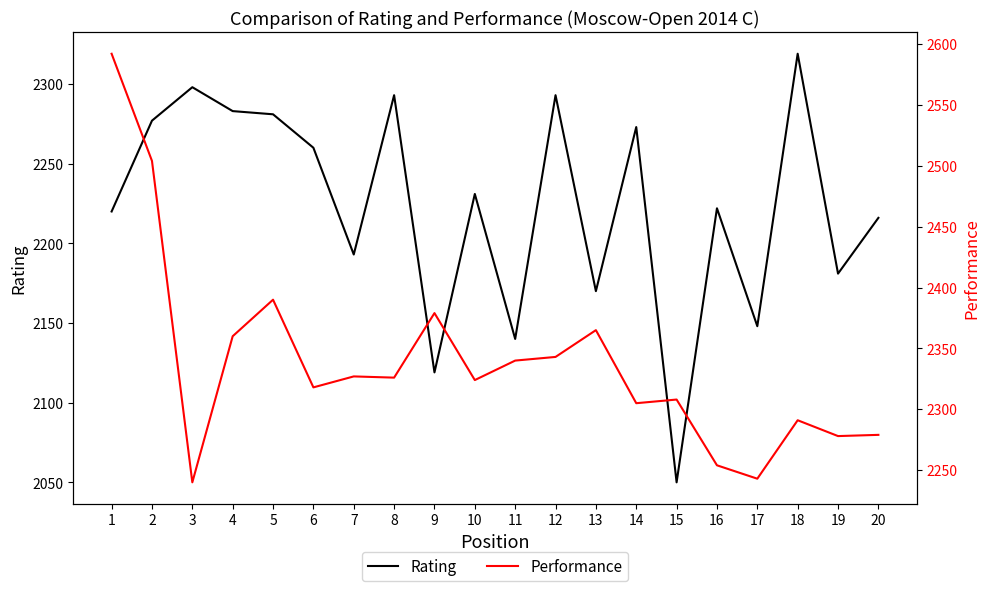

What is the value of the Rating point at the 12th from the left?

2293